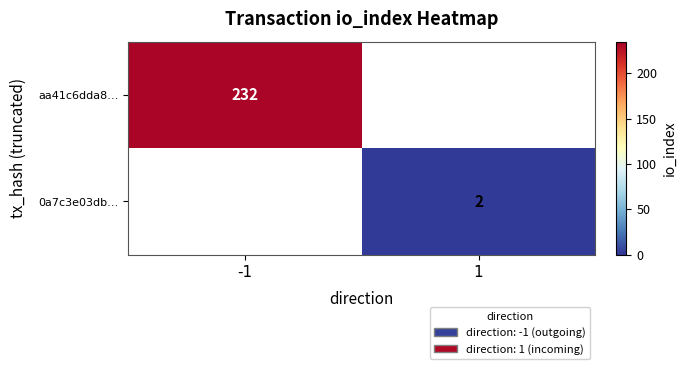

Which category has the lowest value across all series?

1